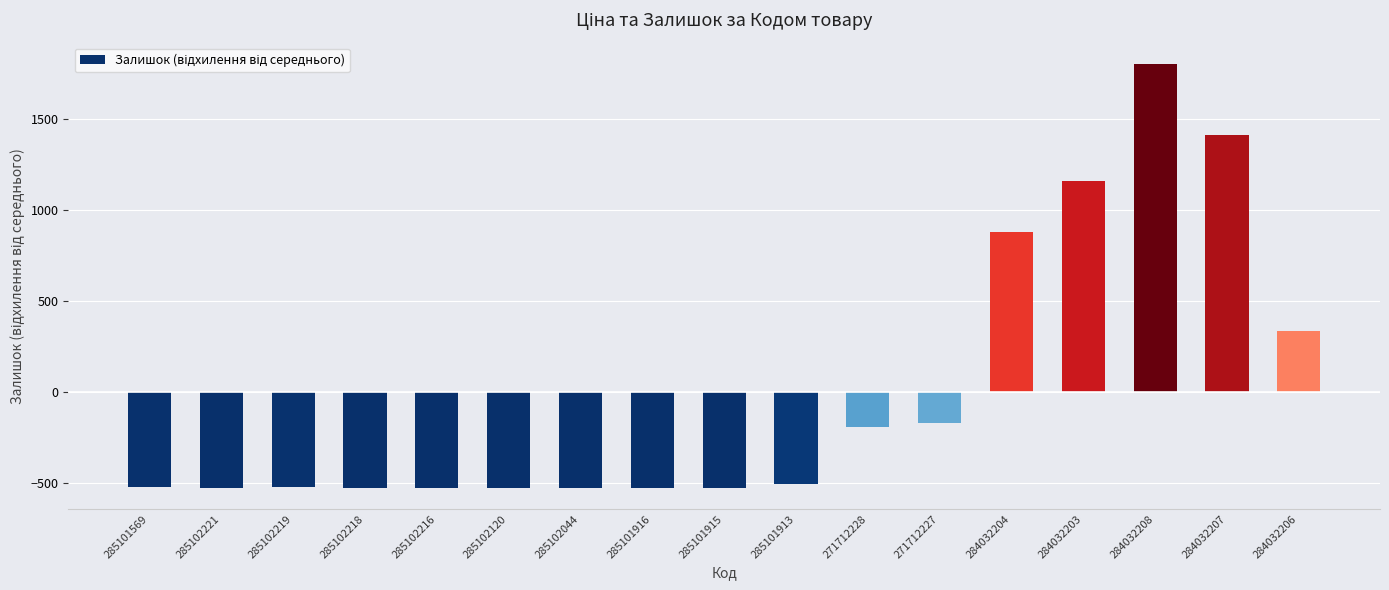

How many distinct data groups are displayed?

1